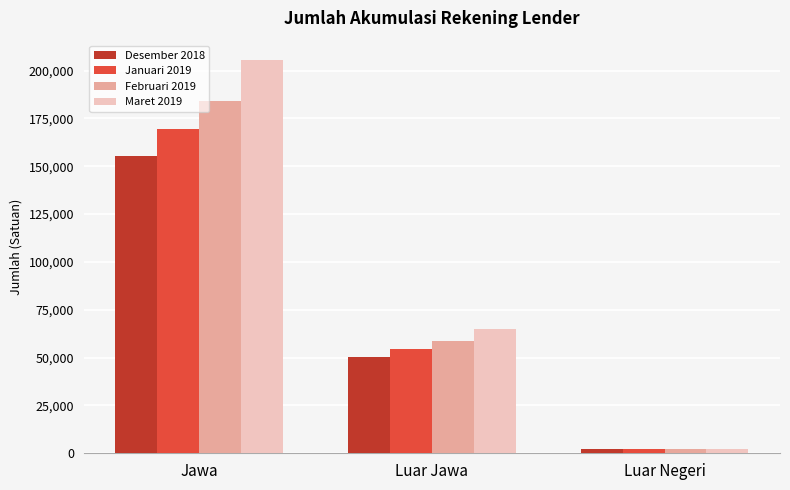

What is the highest value of the Desember 2018 series?

155229.5